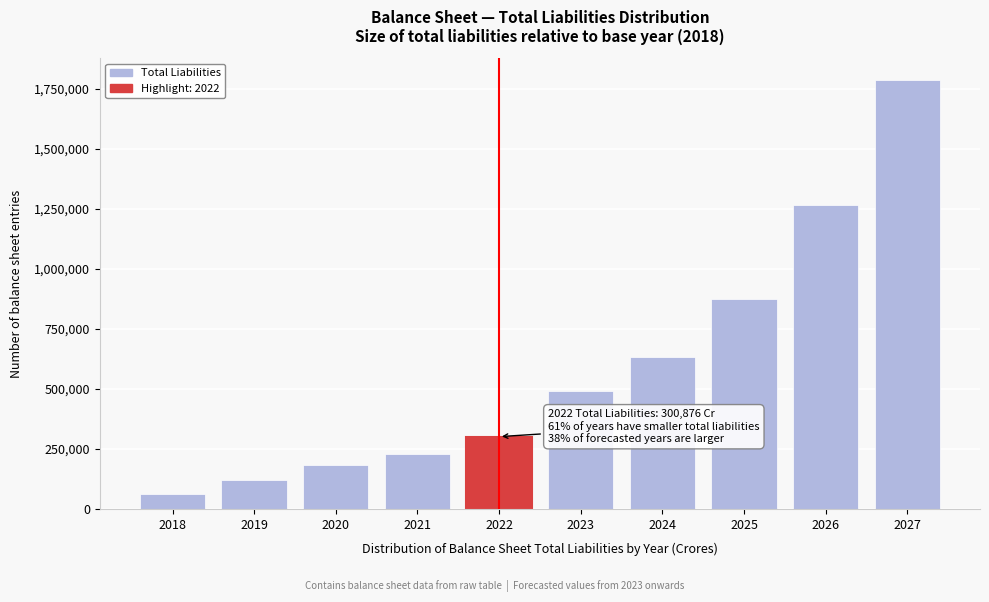

The value at 2019 is 121708.1. True or false?

True